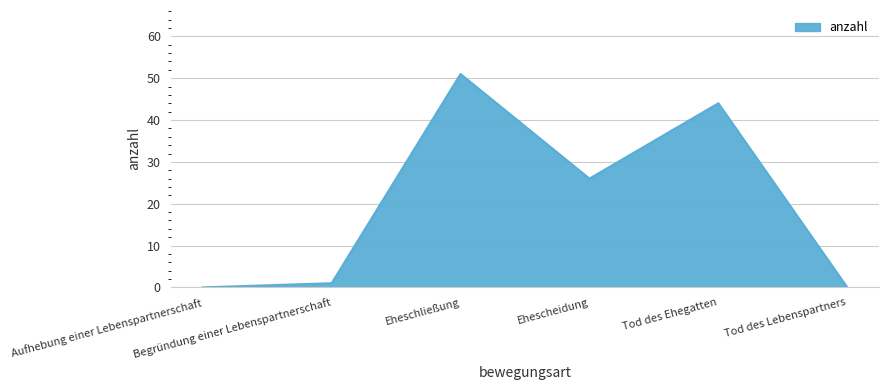

Where does the data first go above 26?

Eheschließung